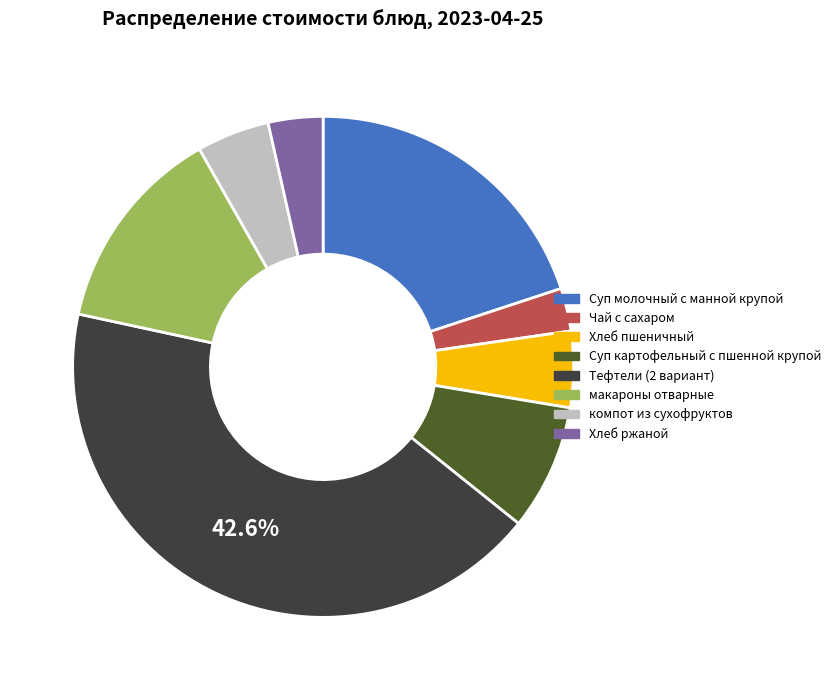

Do Хлеб пшеничный and компот из сухофруктов together represent more than half of the pie?

No